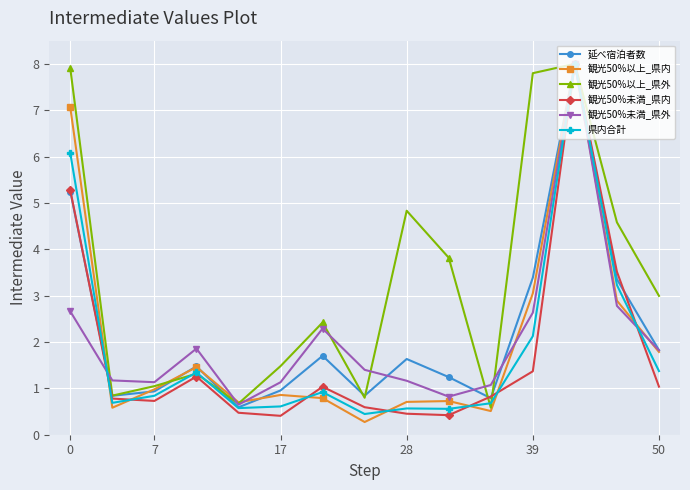

Does the chart have visible grid lines?

Yes